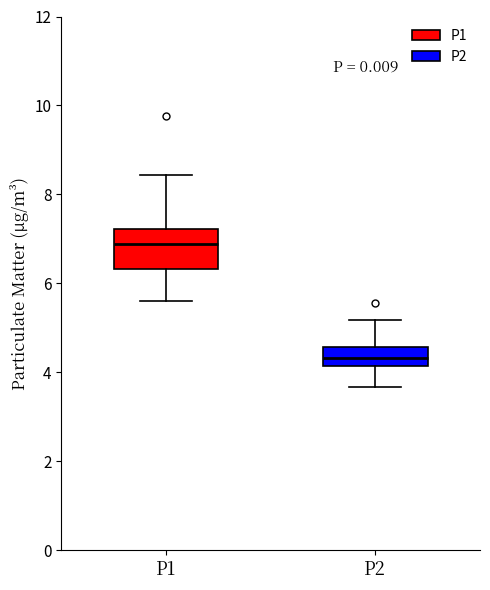

Comparing the boxes themselves (not the whiskers), which one is the tallest?

P1